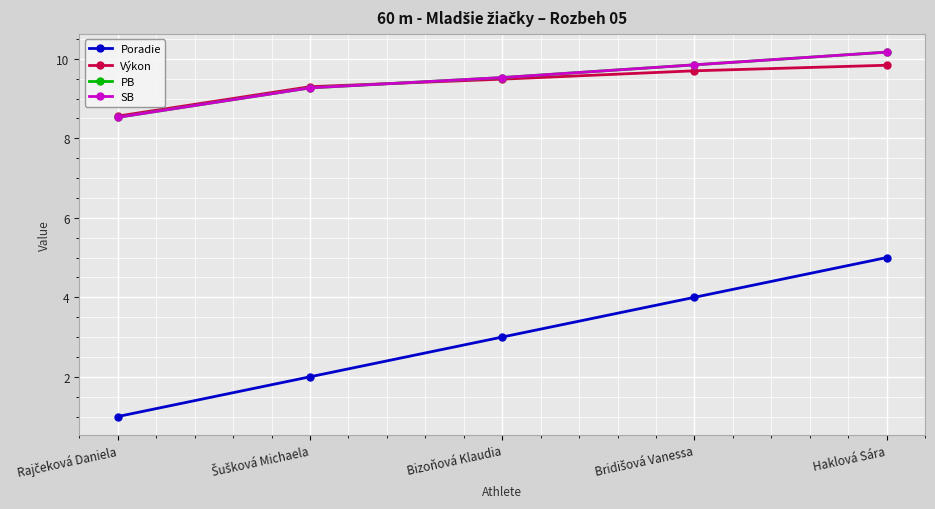

Rank the series at Bizoňová Klaudia from highest to lowest value.

PB, SB, Výkon, Poradie